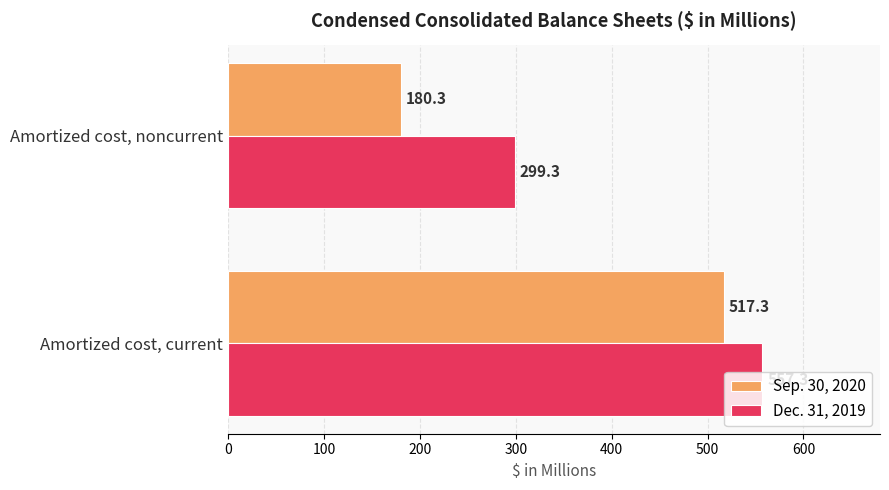

At which label is Dec. 31, 2019 closest to 428?

Amortized cost, noncurrent